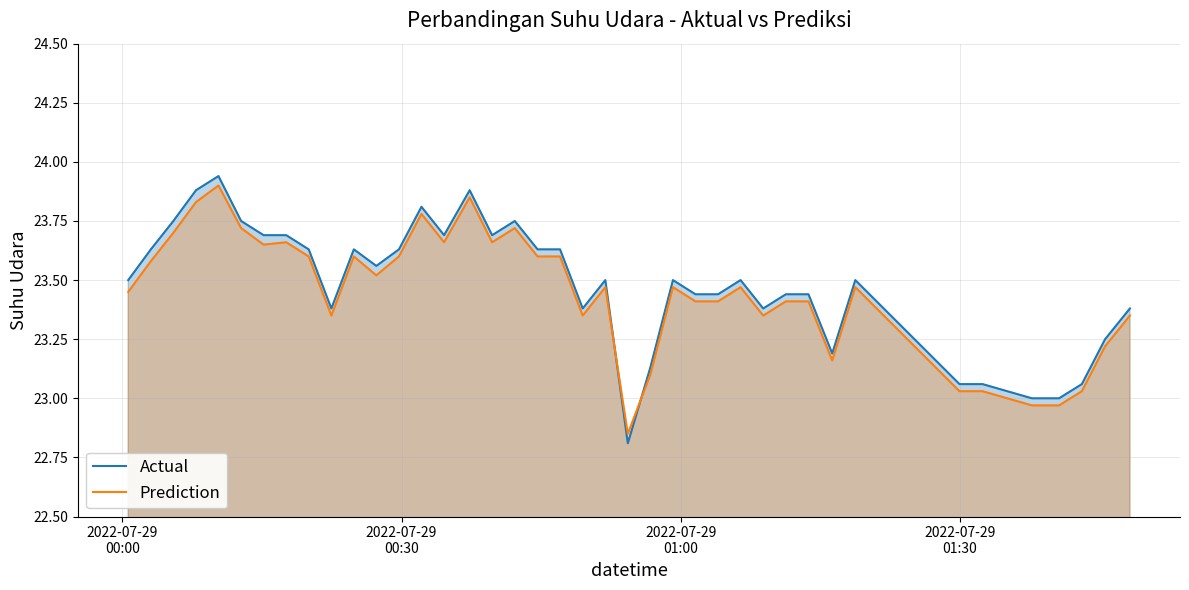

In Prediction, how many points are lower than both neighbors (excluding endpoints)?

9